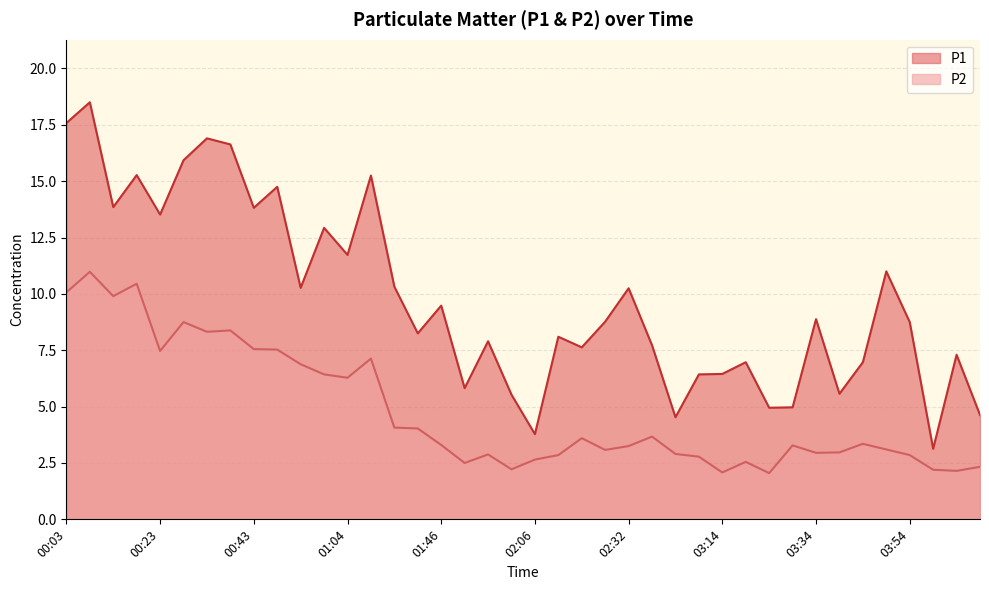

At which label is P2 closest to 6?

01:04